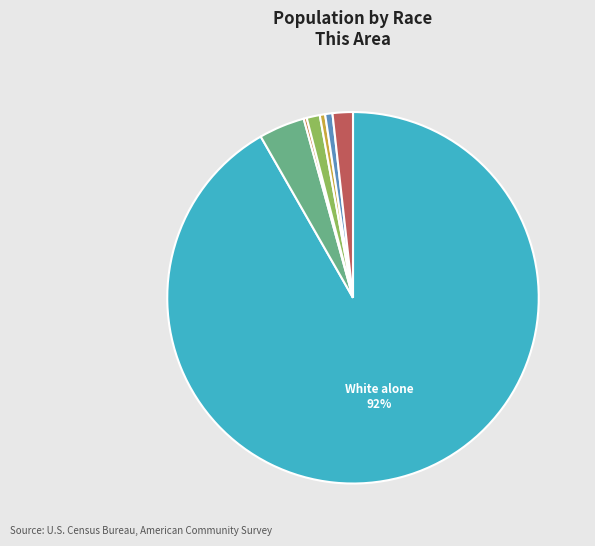

Is there a majority slice in this chart?

Yes